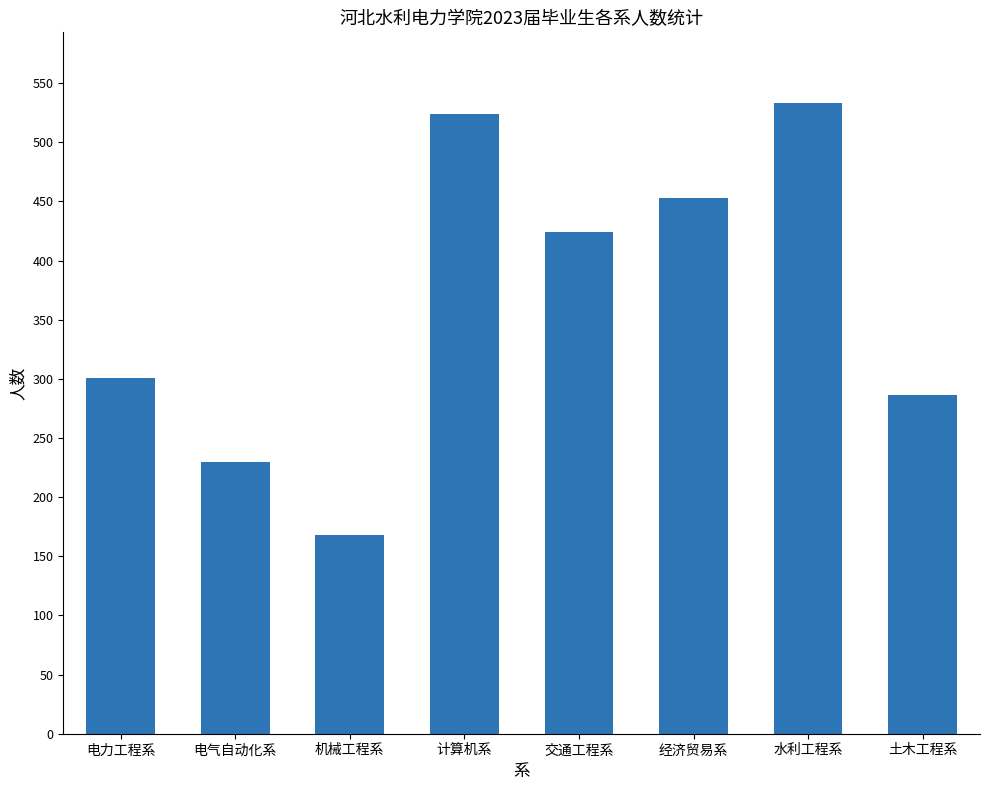

Rank the categories by value from highest to lowest.

水利工程系, 计算机系, 经济贸易系, 交通工程系, 电力工程系, 土木工程系, 电气自动化系, 机械工程系